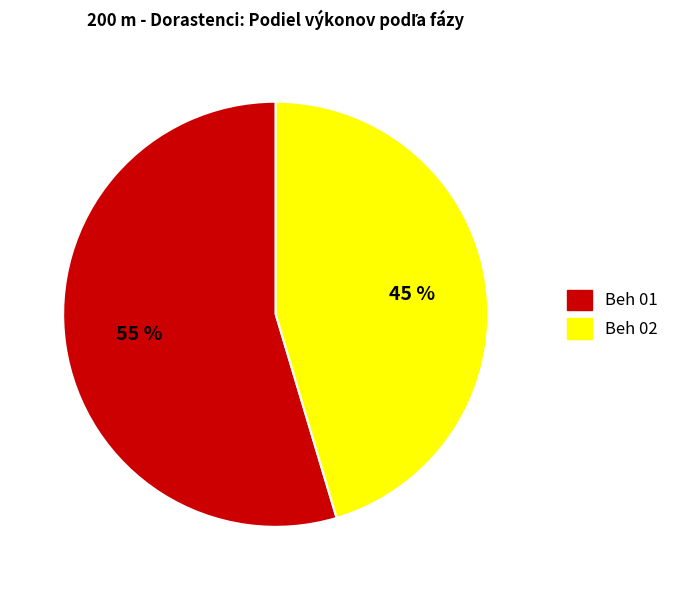

Is it true that Beh 01 is 55% of the pie?

True